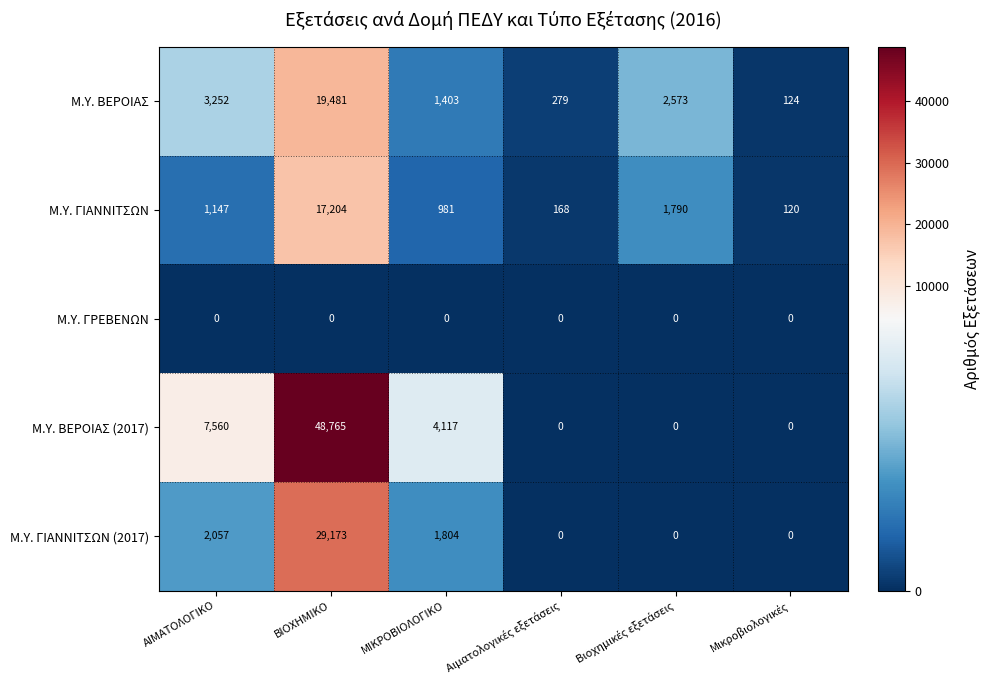

Which label corresponds to the largest value in the chart?

ΒΙΟΧΗΜΙΚΟ